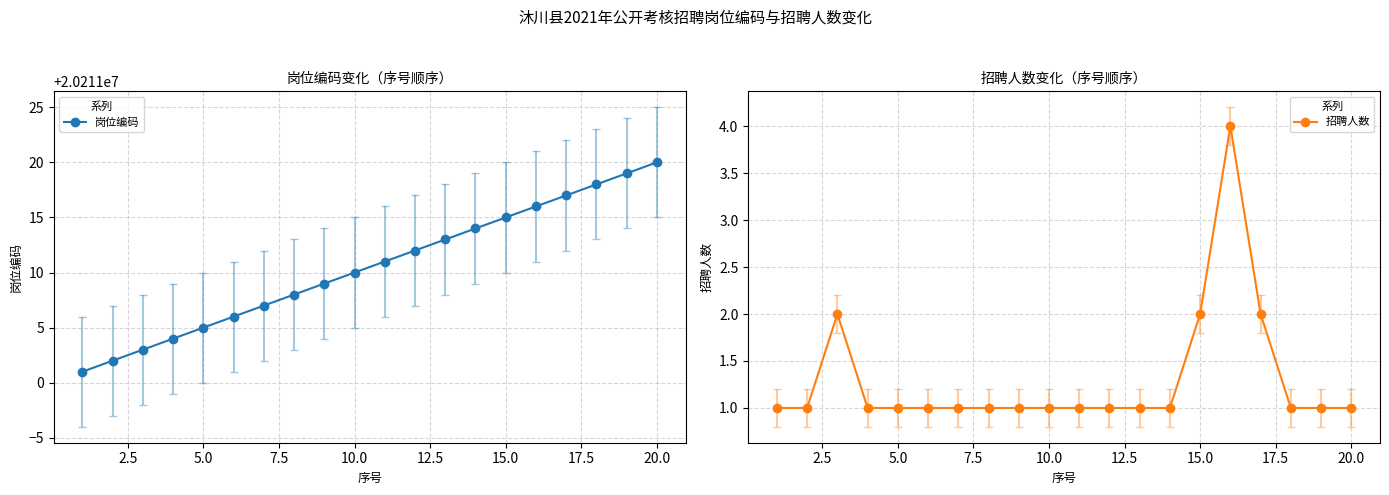

The value of 招聘人数 at 10.0 is 0. True or false?

False